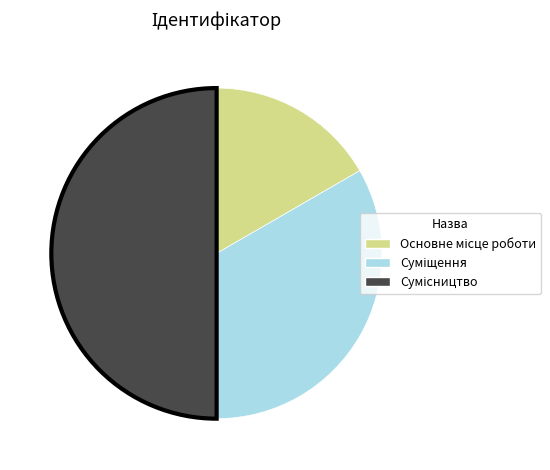

To the nearest percent, what is the average slice percentage?

33%